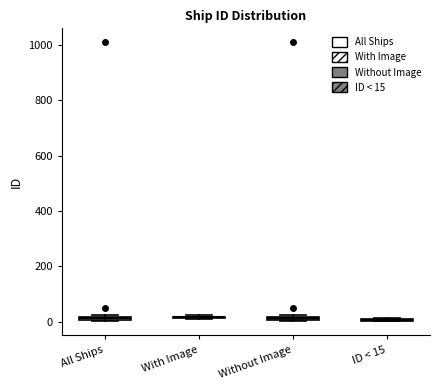

Where is the lower edge of the box for Without Image on the y-axis? The values are not printed on the chart, so give them approximately, as read against the axis.

0